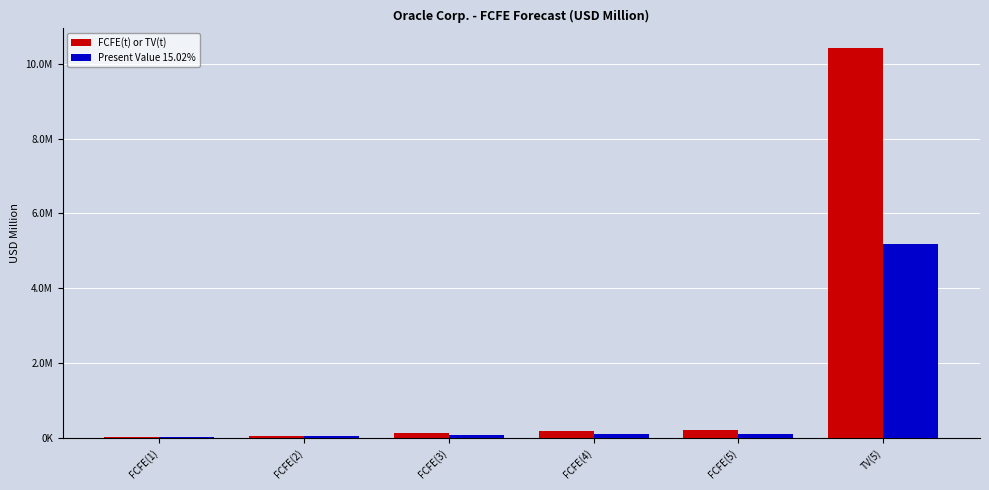

What are all the series names shown in the legend?

FCFE(t) or TV(t), Present Value 15.02%